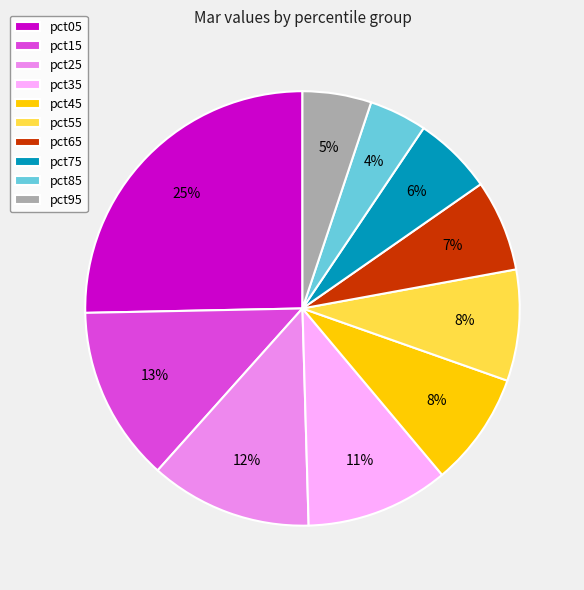

To the nearest percent, what is the difference between the pct85 and pct05 slice percentages?

21%